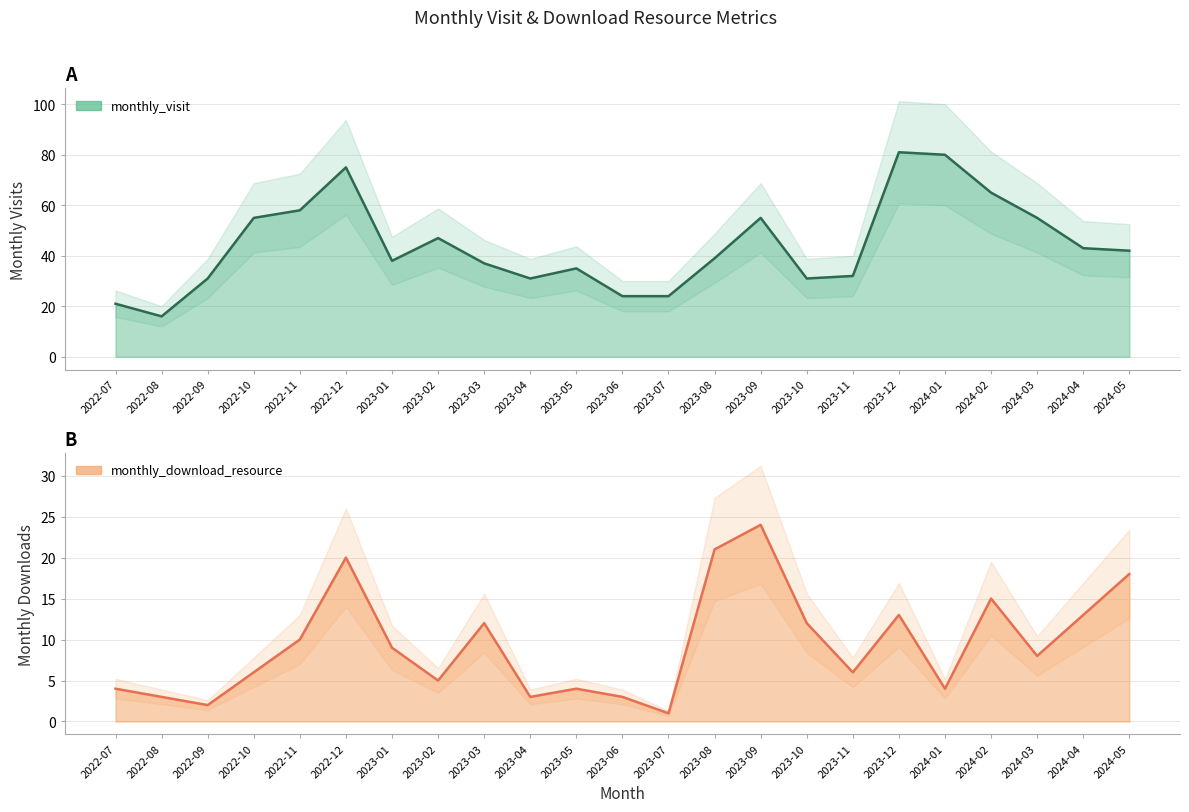

What is the label of the 1st point from the left?

2022-07